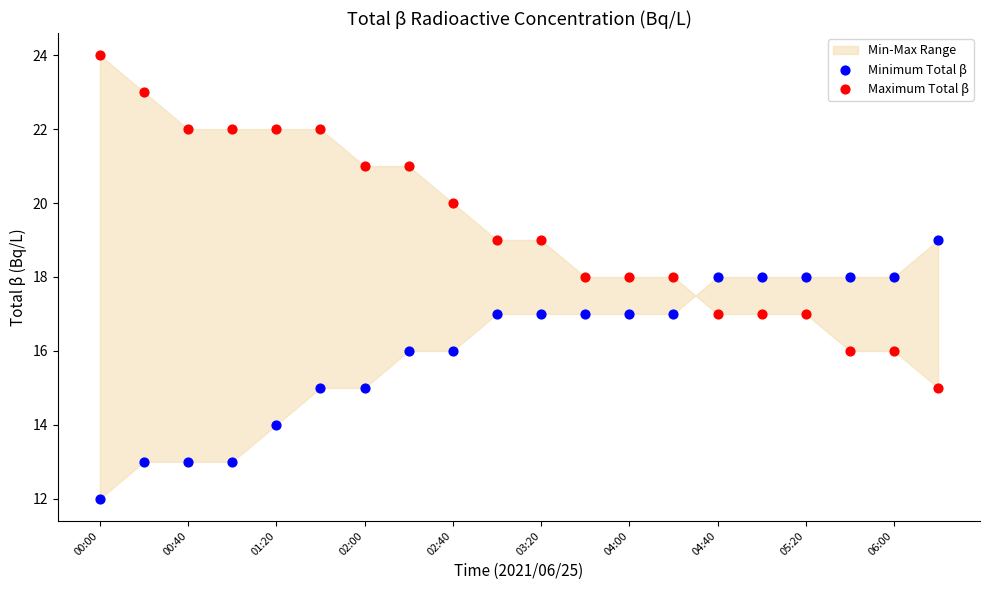

Which series reaches the minimum Y coordinate?

Minimum Total β